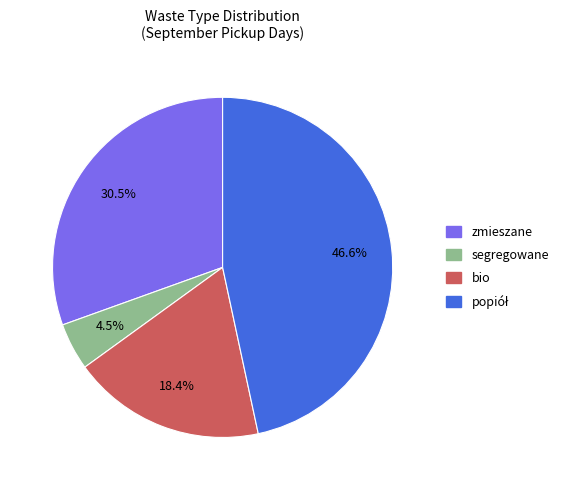

To the nearest percent, what is the average slice percentage?

25%